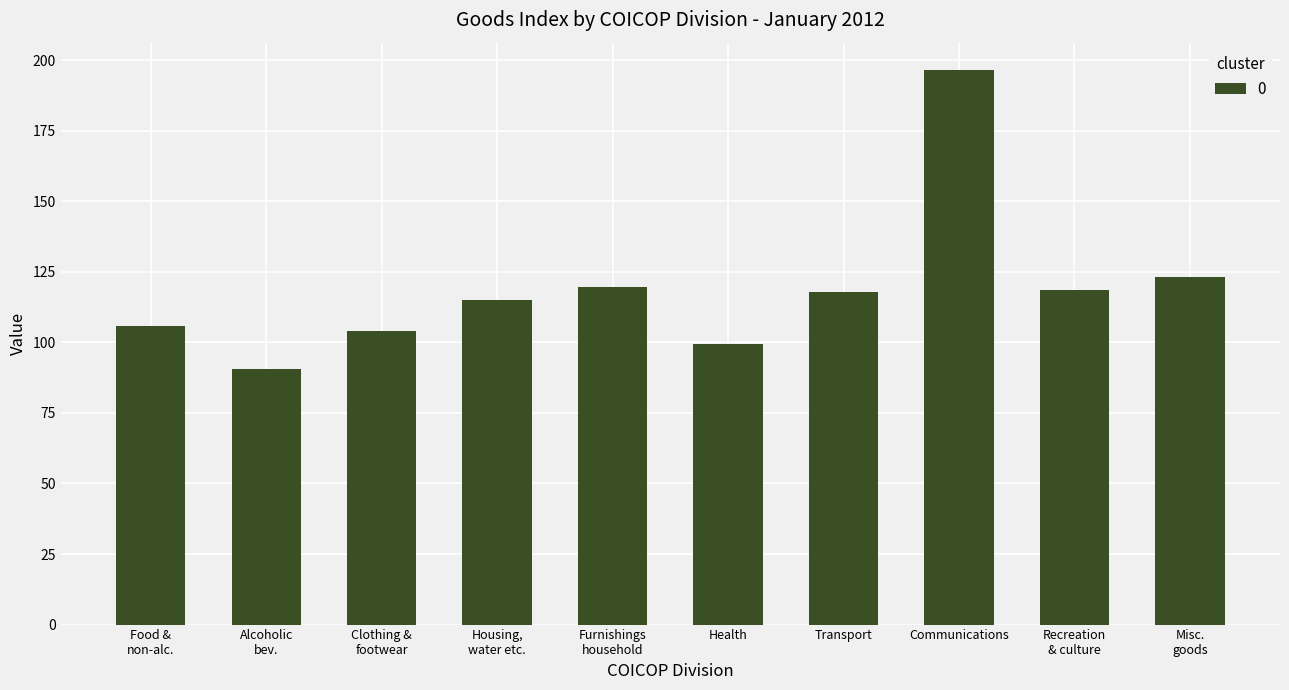

What is the label of the 4th bar from the right?

Transport